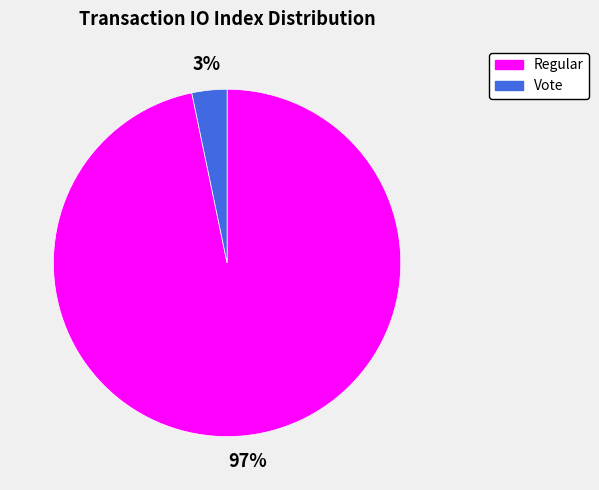

To the nearest percent, what is the average slice percentage?

50%